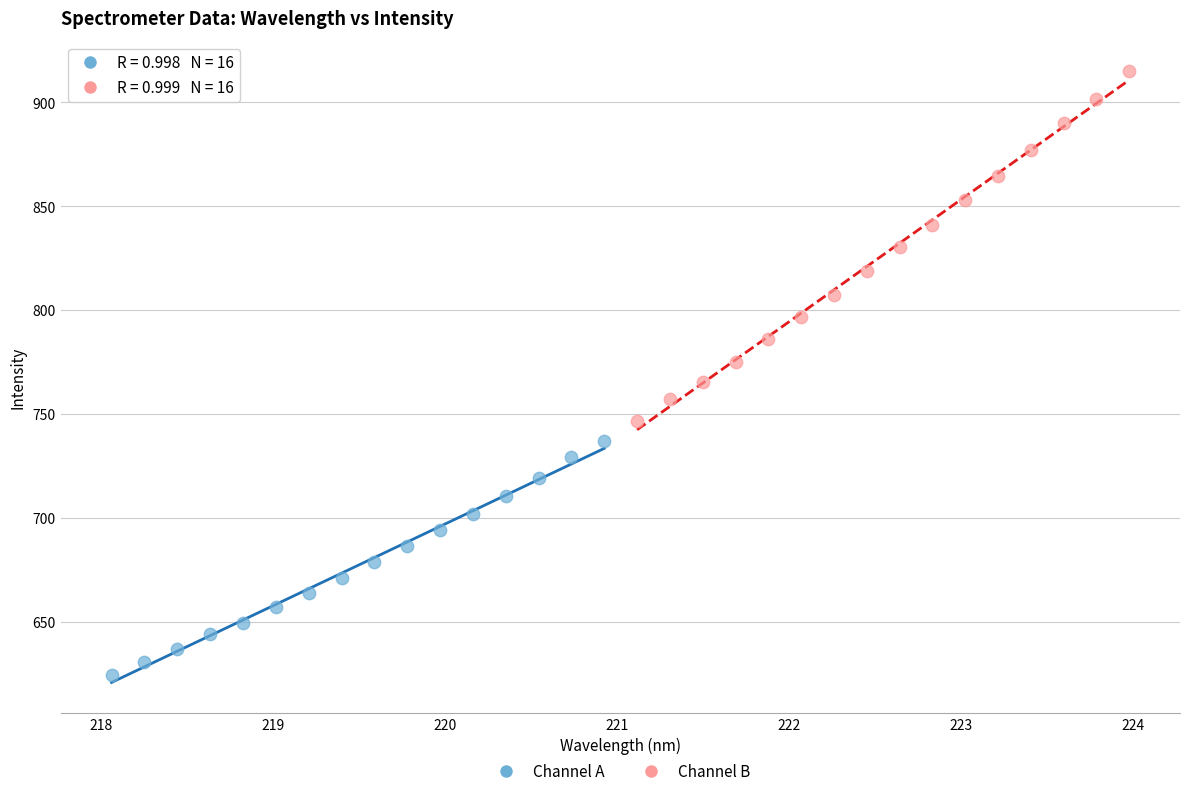

Which series has the widest spread of Y values?

Channel B